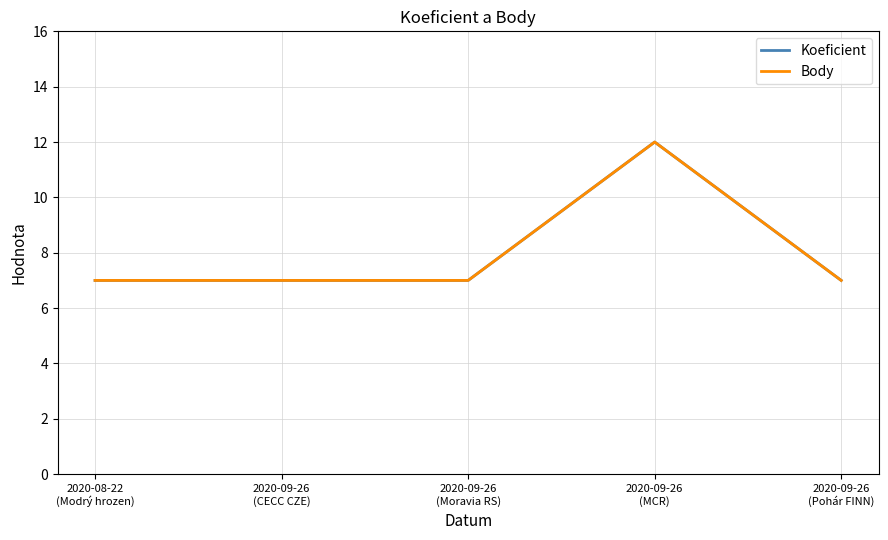

The Body series shows 12 at 2020-09-26
(MCR). True or false?

True